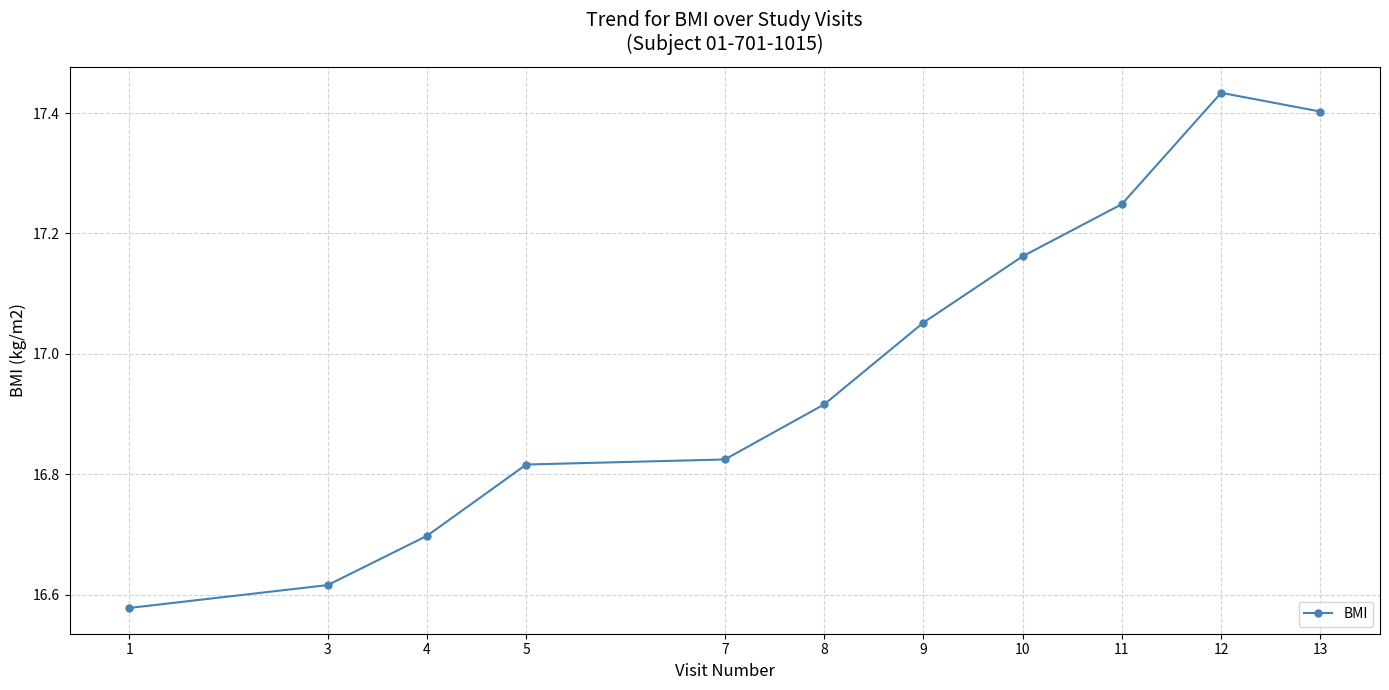

At which label is the value closest to 17?

9